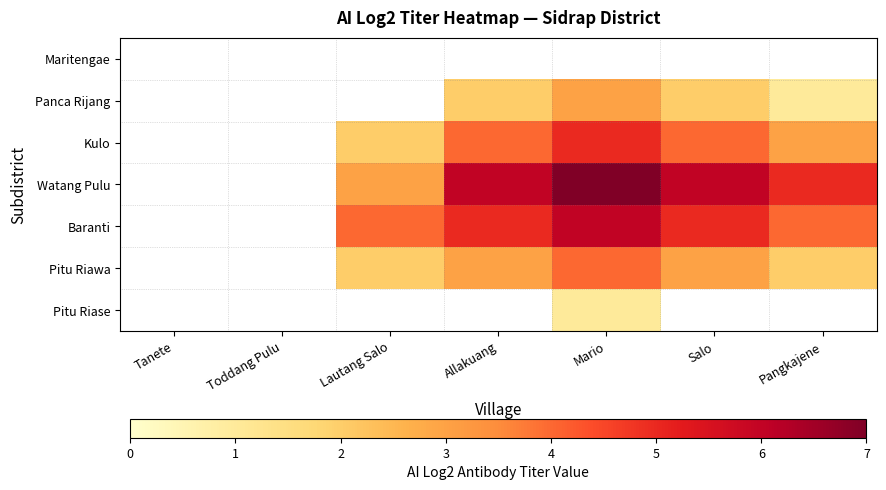

Which label corresponds to the smallest value in the chart?

Pangkajene